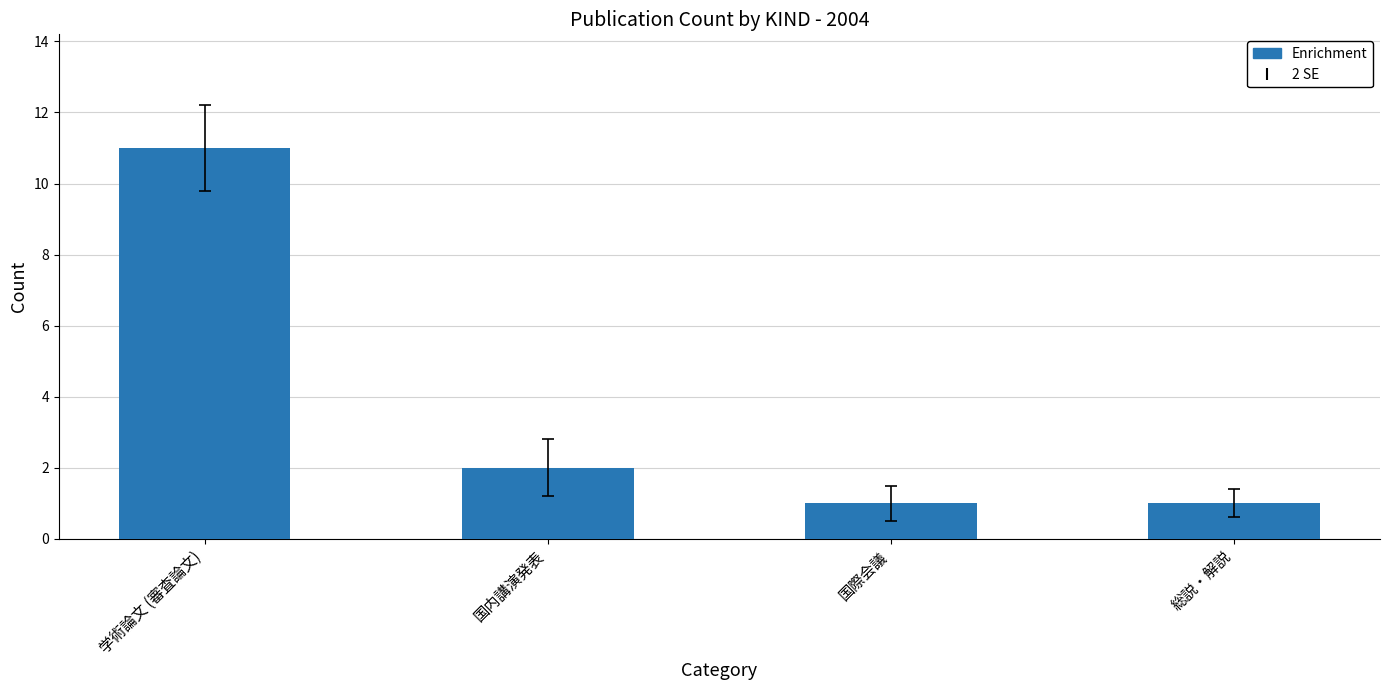

Which has a higher value, 国際会議 or 国内講演発表?

国内講演発表